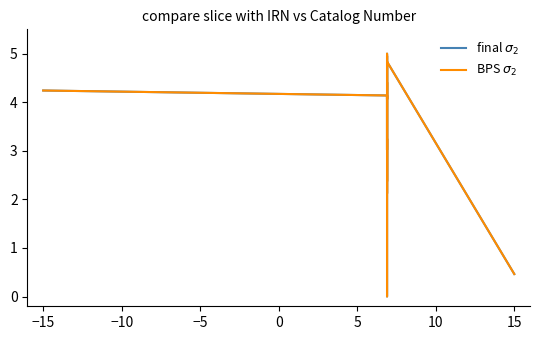

Which series has the largest range (max minus min)?

final $\sigma_2$